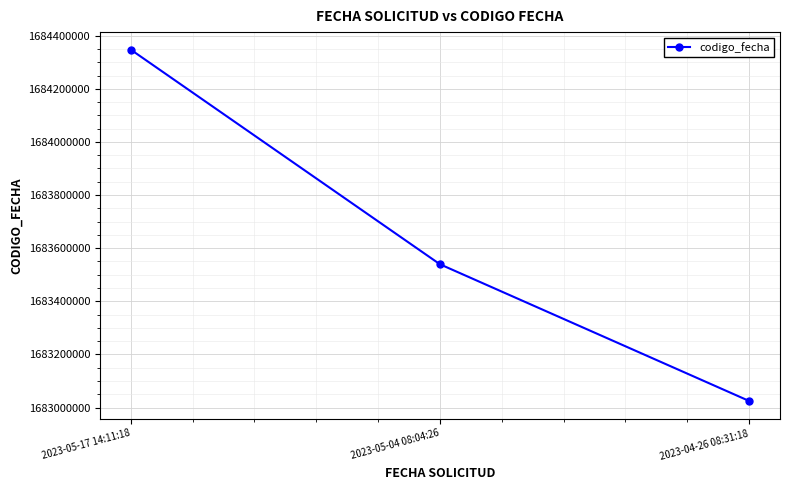

Rank the categories by value from highest to lowest.

2023-05-17 14:11:18, 2023-05-04 08:04:26, 2023-04-26 08:31:18